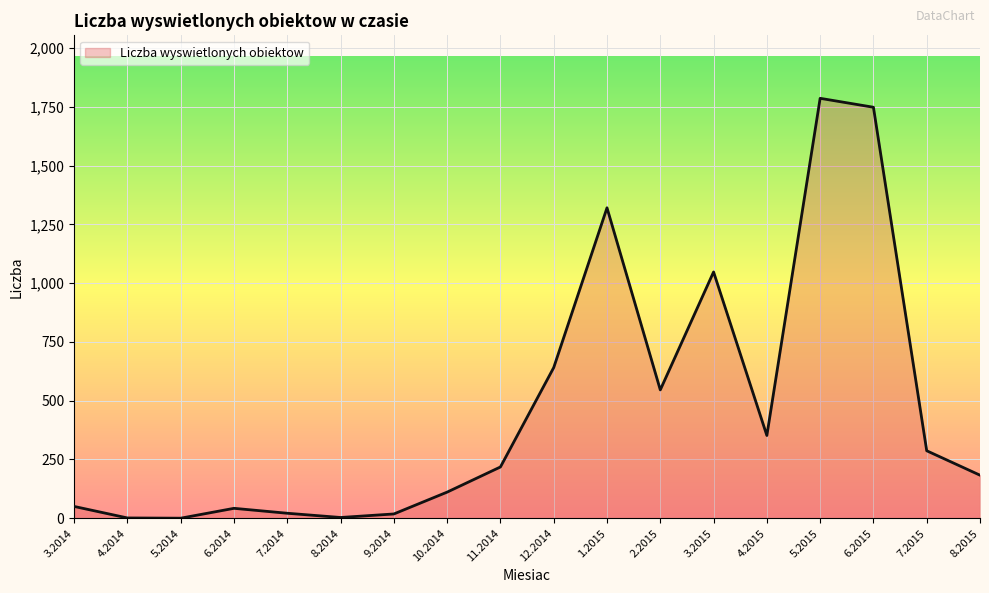

The value at 10.2014 is 196. True or false?

False